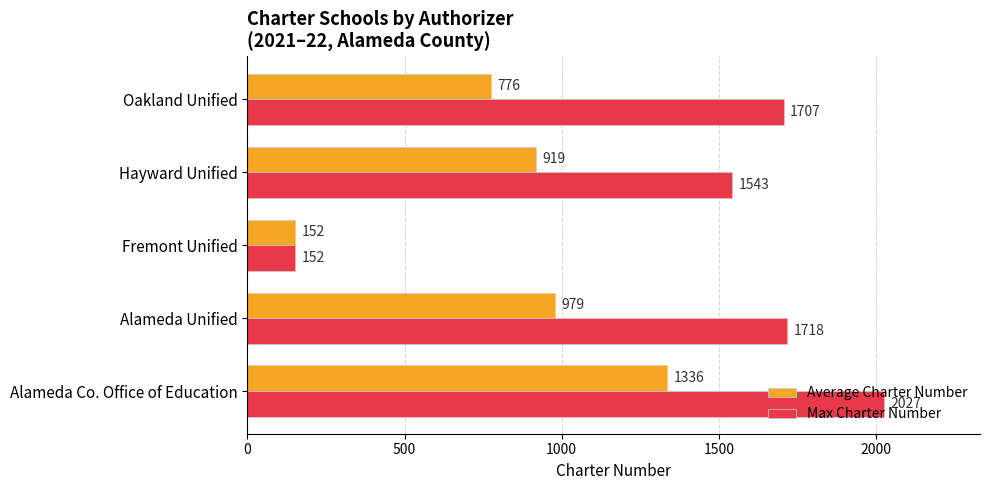

Read the Average Charter Number value at Alameda Unified, to the nearest 10.

980